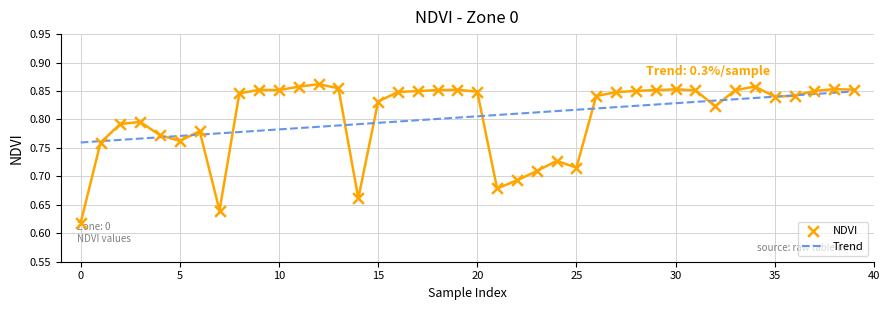

Which series contains the highest Y value?

NDVI